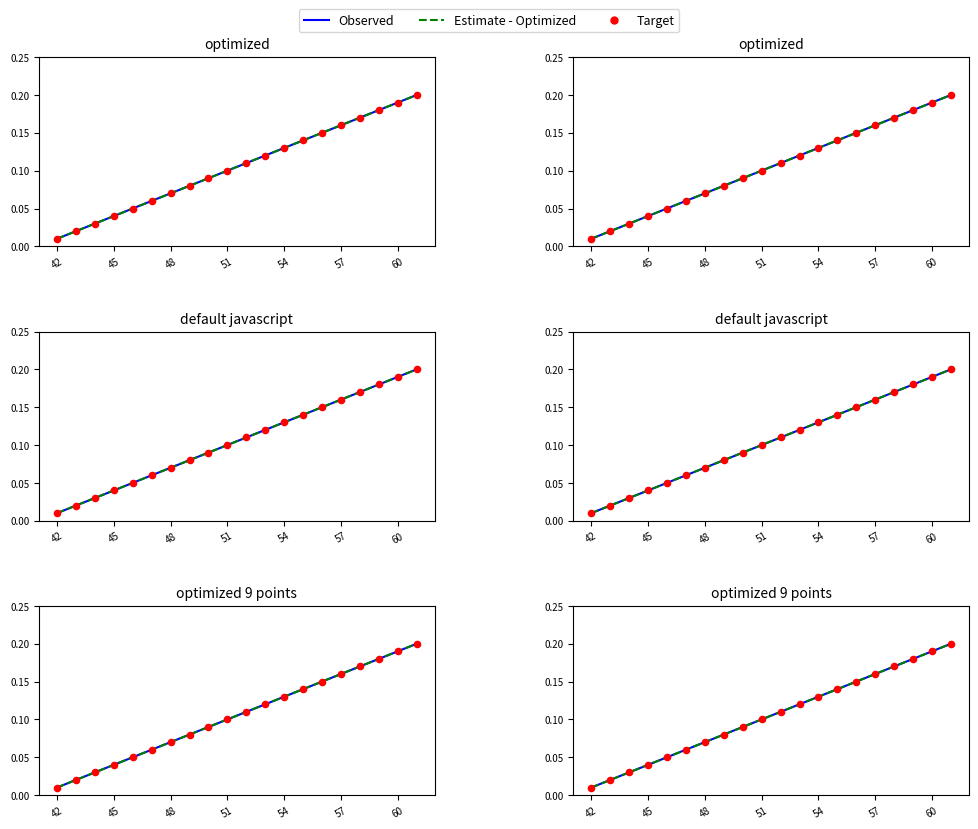

Is the value of Estimate - Optimized at 13 greater than the value of Target at 12?

Yes